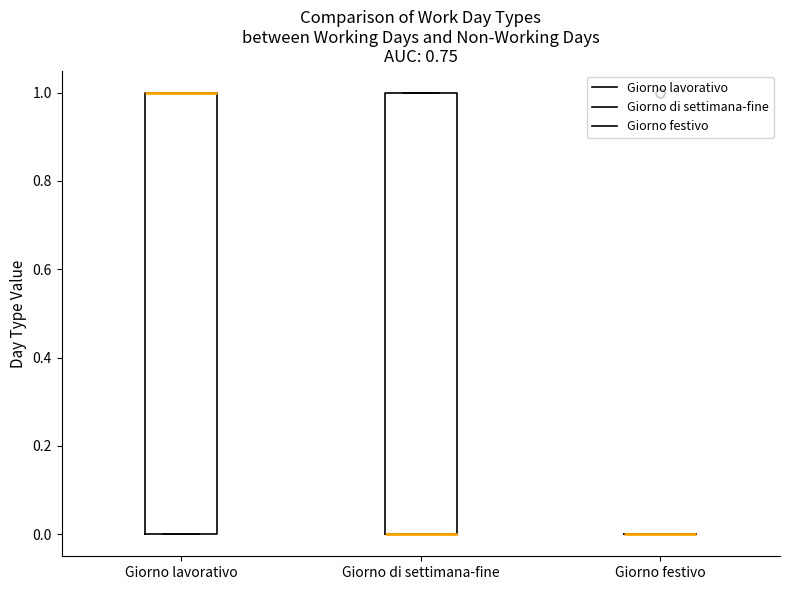

Reading left to right, read every box against the y-axis: the position of its median line, the range the box covers, and the ends of its whiskers. The values are not printed on the chart, so give them approximately, as read against the axis.

Giorno lavorativo: median 1 (drawn on the box's upper edge), box 0 to 1, whiskers 0 to 1
Giorno di settimana-fine: median 0 (drawn on the box's lower edge), box 0 to 1, whiskers 0 to 1
Giorno festivo: box collapsed to a line at 0, whiskers 0 to 0